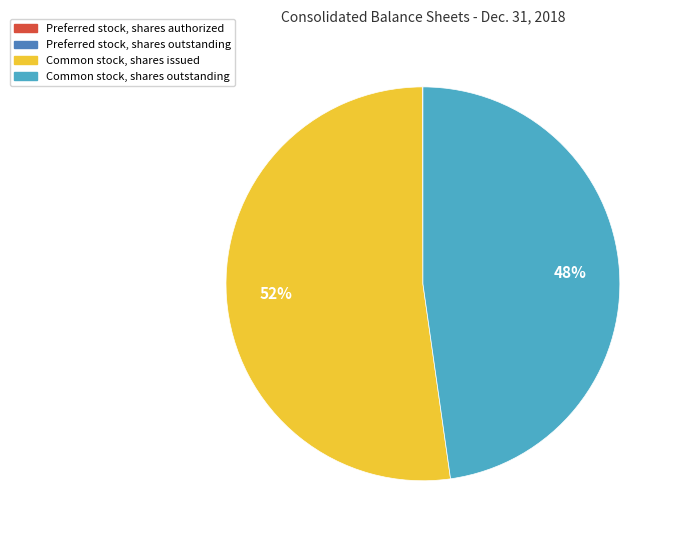

Which category accounts for the majority?

Common stock, shares issued